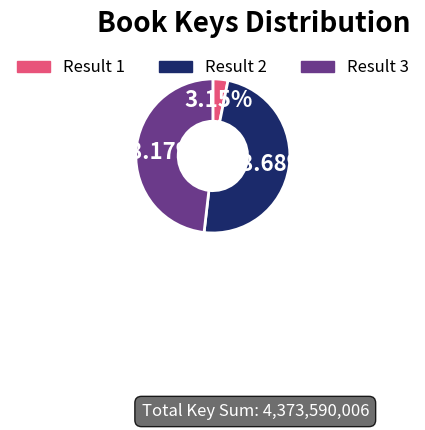

What is the smallest slice in the pie chart?

Result 1